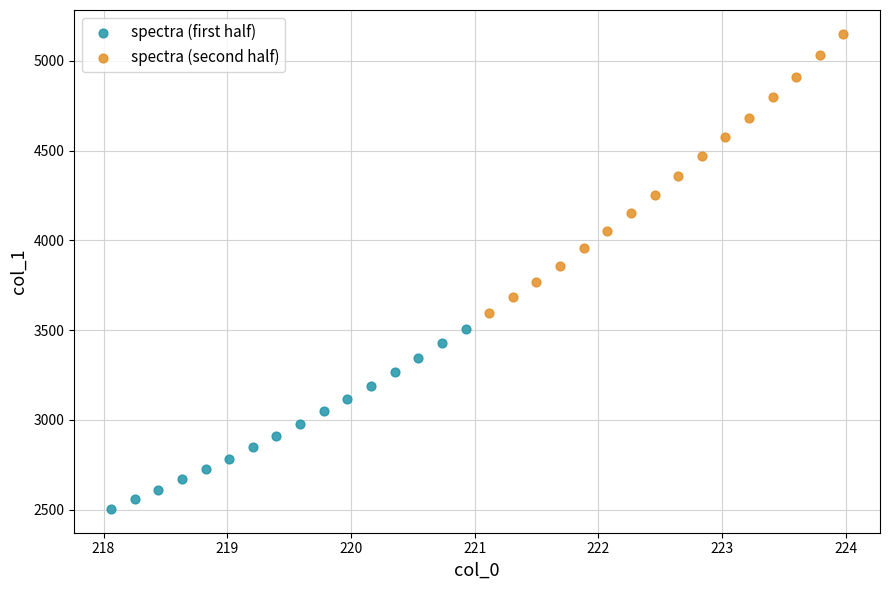

Which series reaches the maximum Y coordinate?

spectra (second half)